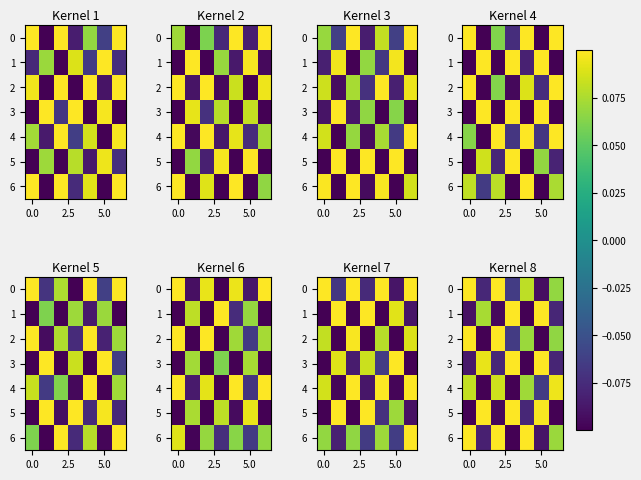

How many data points in 1 are above 0?

3